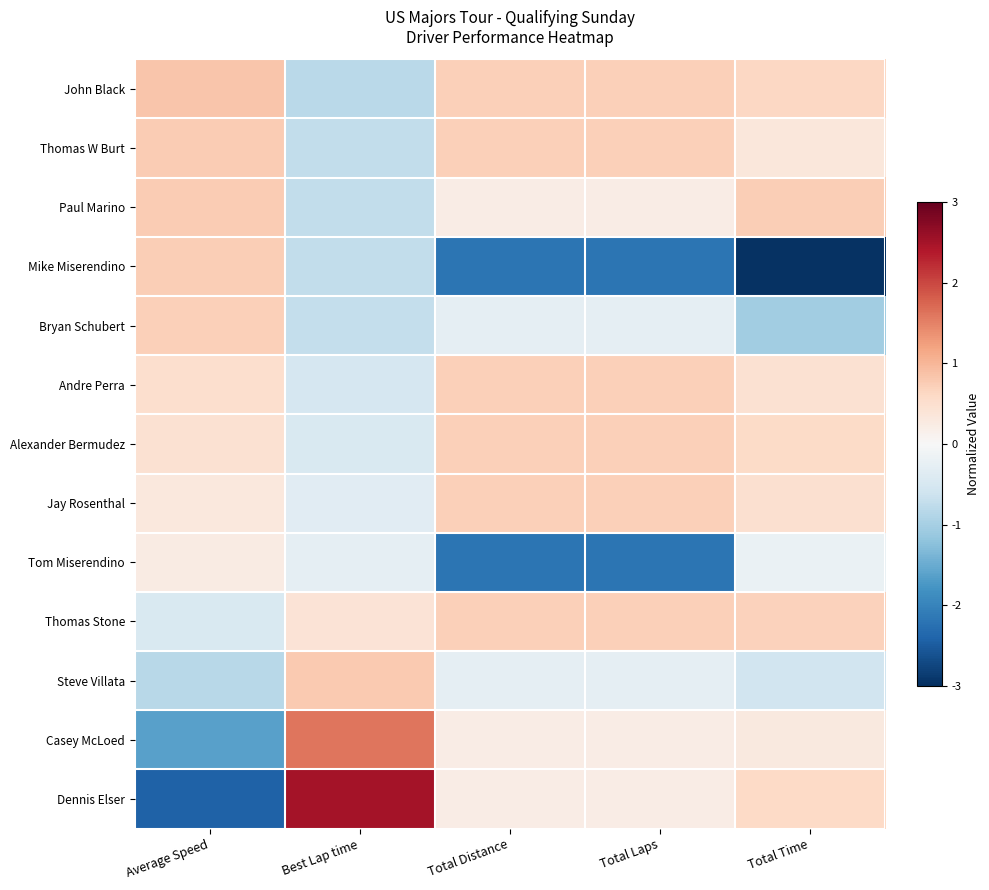

At which category is the sum across all series the highest?

Total Distance